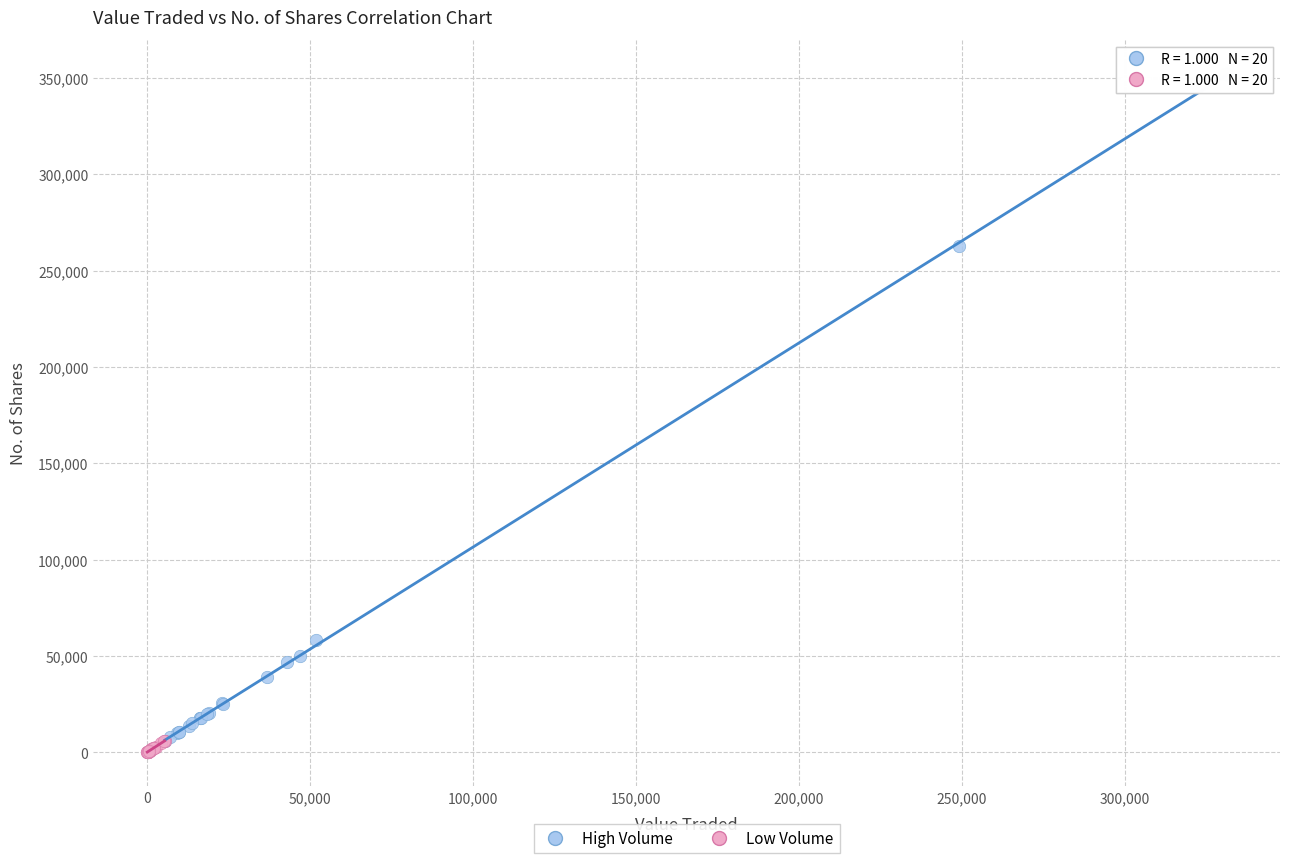

Which series reaches the maximum Y coordinate?

High Volume